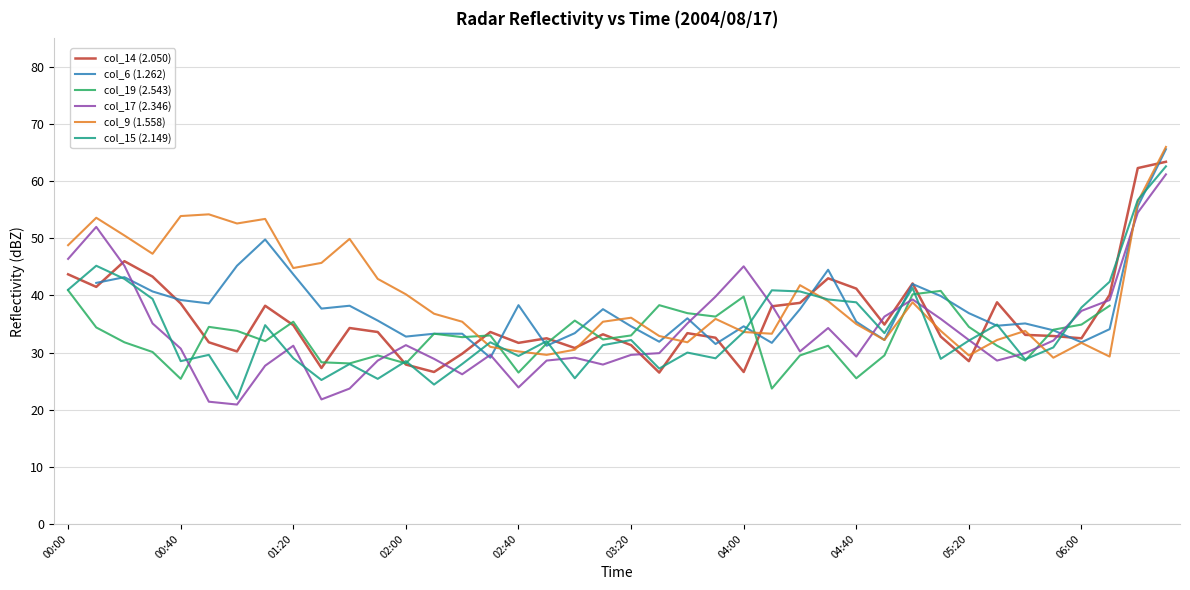

Is it true that col_15 (2.149) equals 56.7 at 38?

True